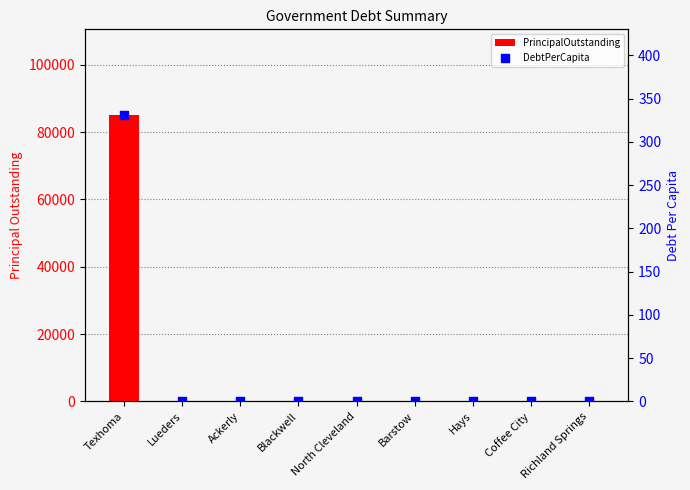

What are all the series names shown in the legend?

PrincipalOutstanding, DebtPerCapita